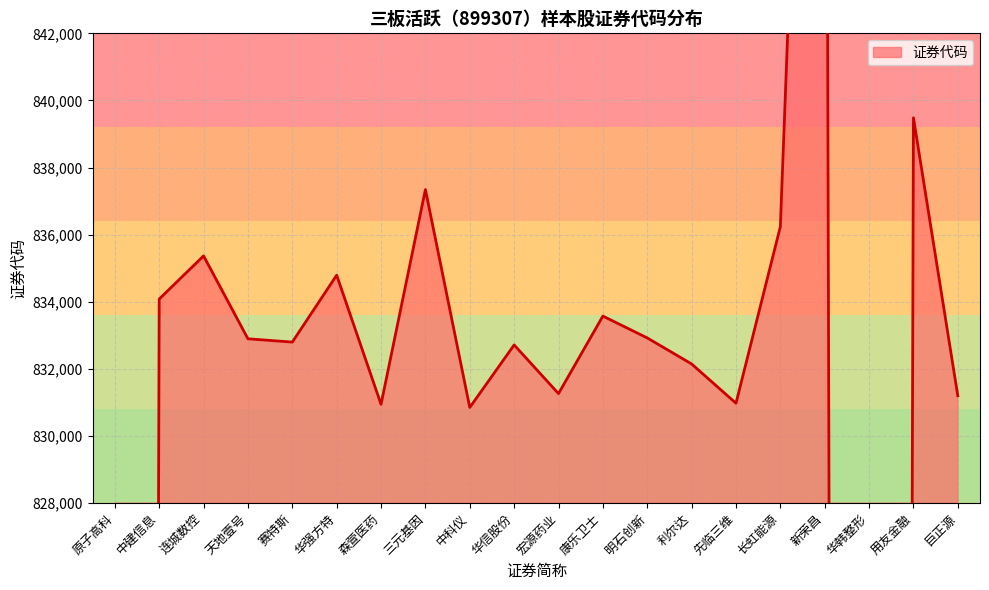

What is the label of the 20th point from the right?

原子高科